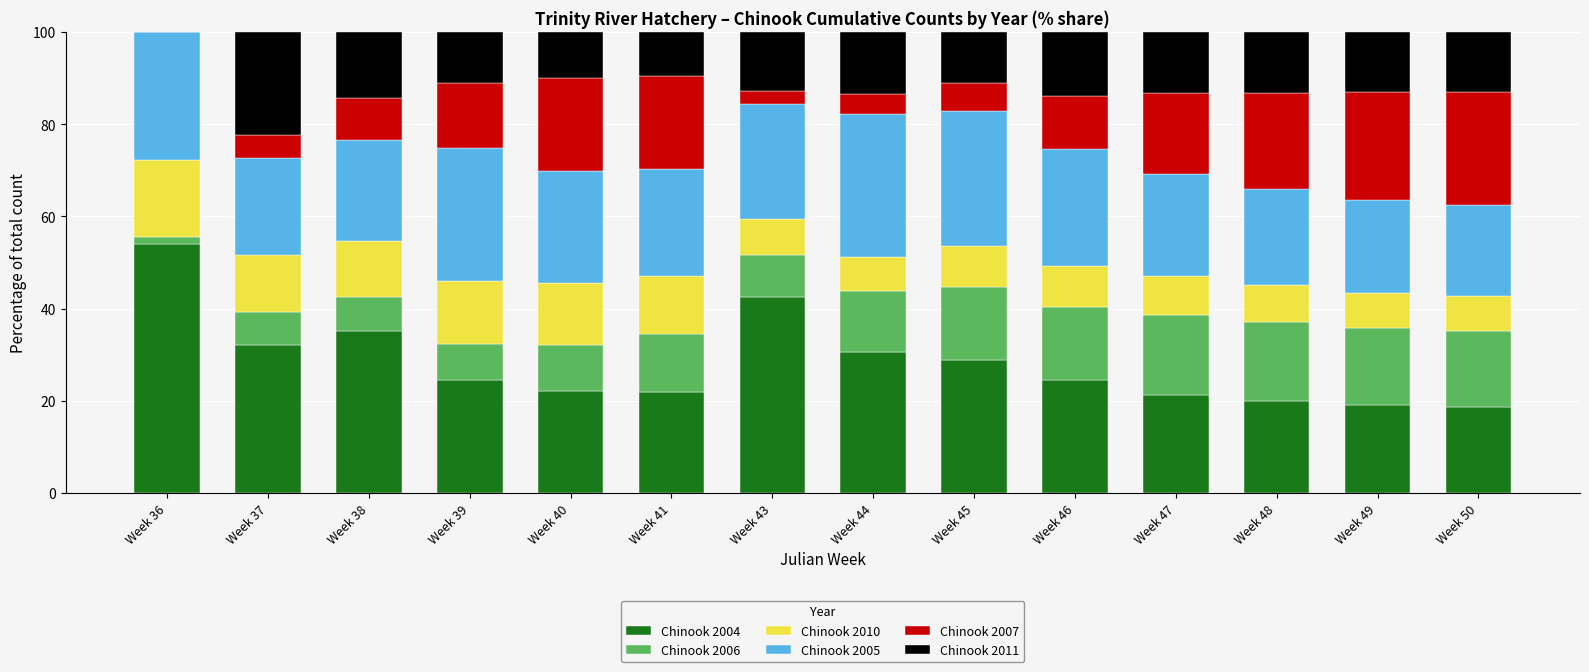

What is the total value across all series at Week 48?

100.0